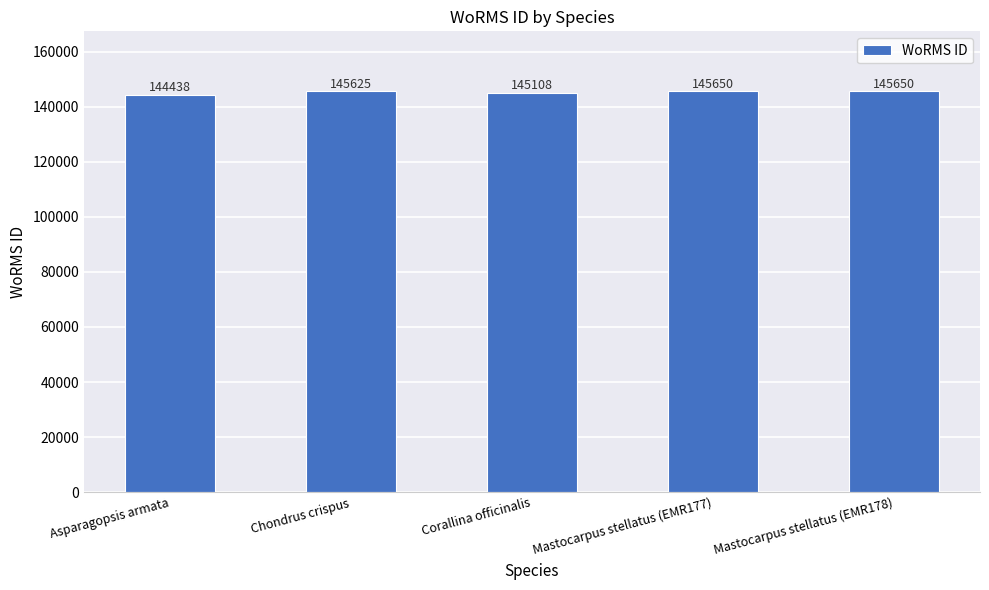

Where is the data nearest to the value 145044?

Corallina officinalis